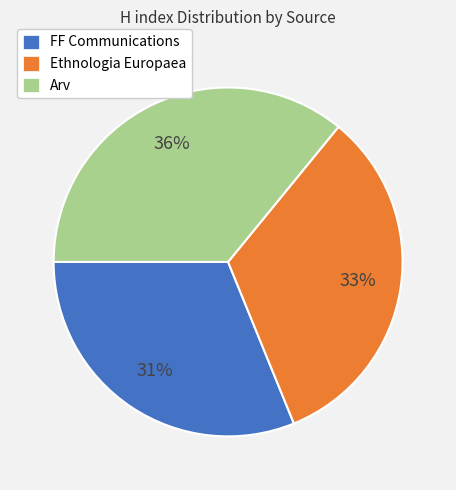

Between FF Communications and Ethnologia Europaea, which is larger?

Ethnologia Europaea